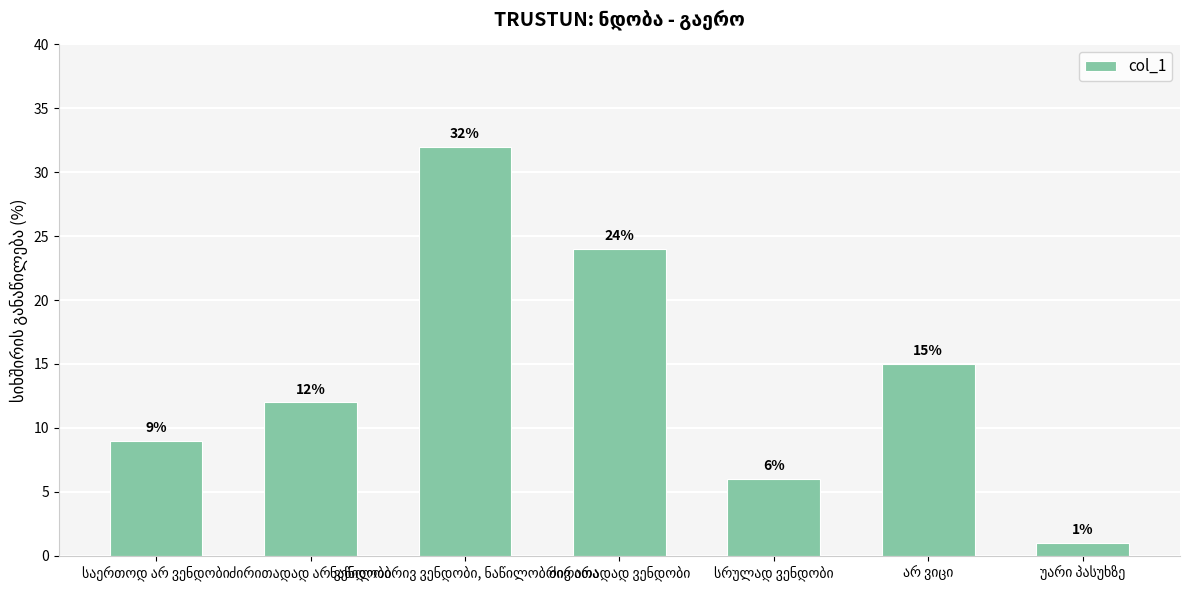

What is the difference between the maximum and minimum values?

31